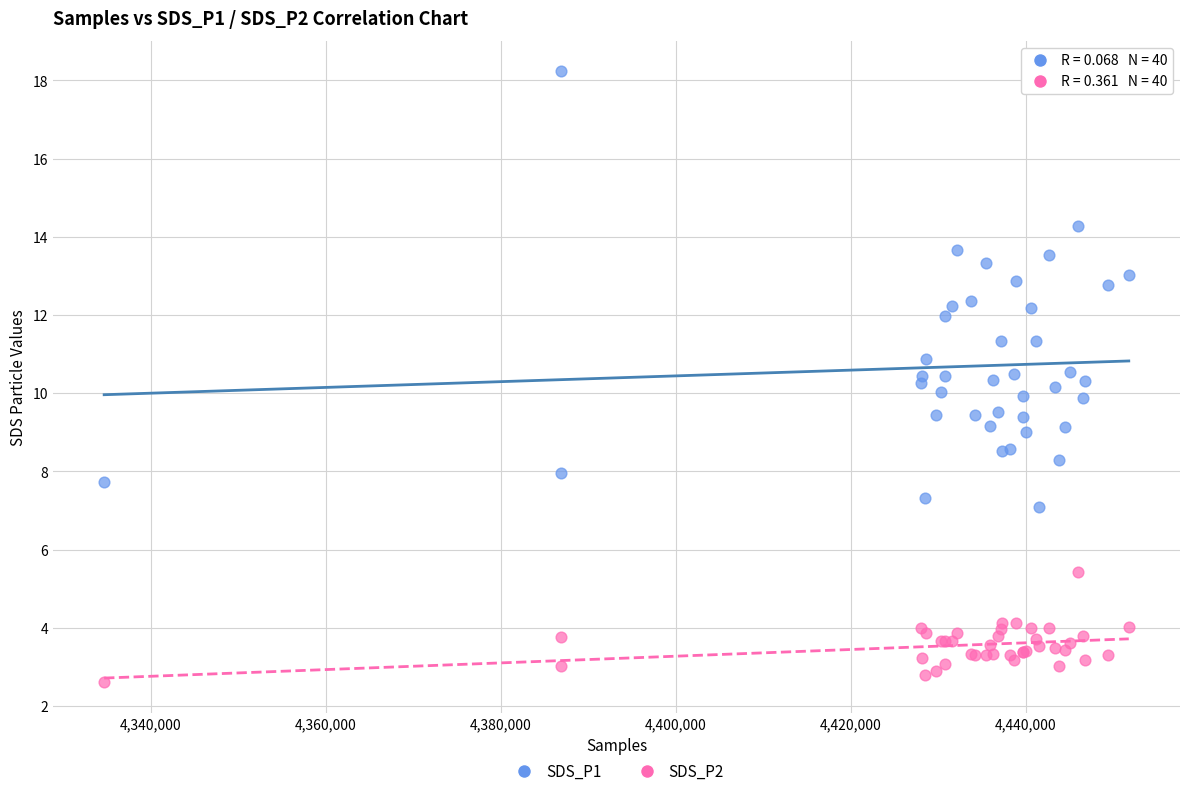

What is the X range (max minus min) for the scatter plot?

117101.0